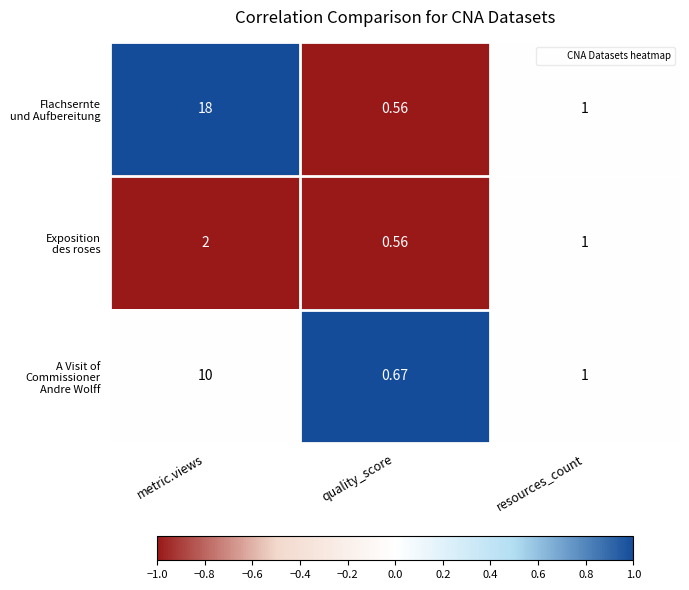

Which label corresponds to the largest value in the chart?

metric.views